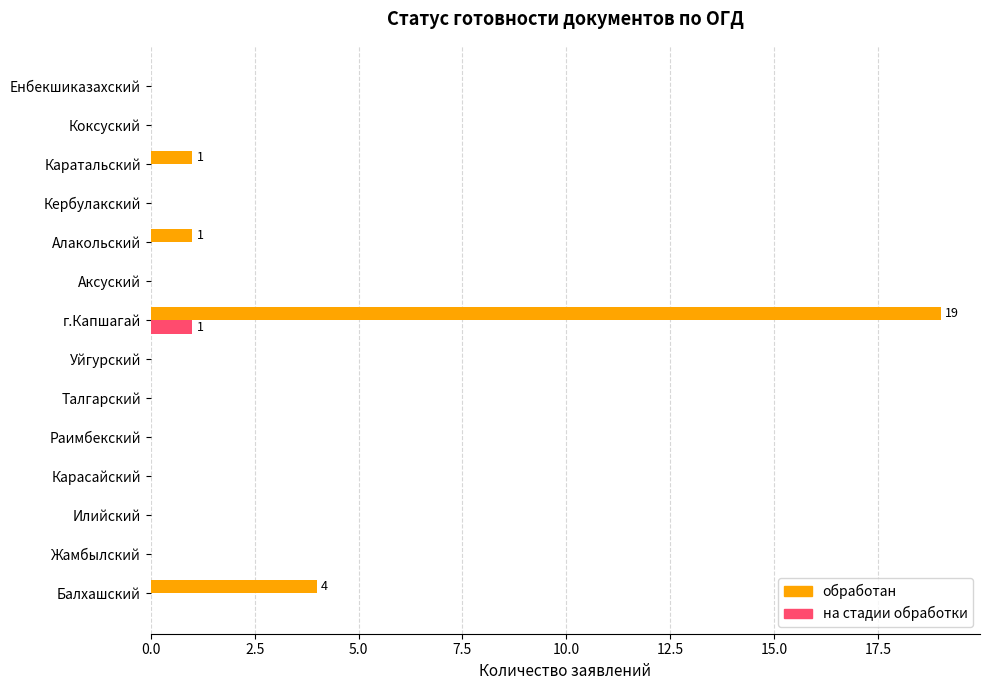

At which label is обработан closest to 9?

Балхашский